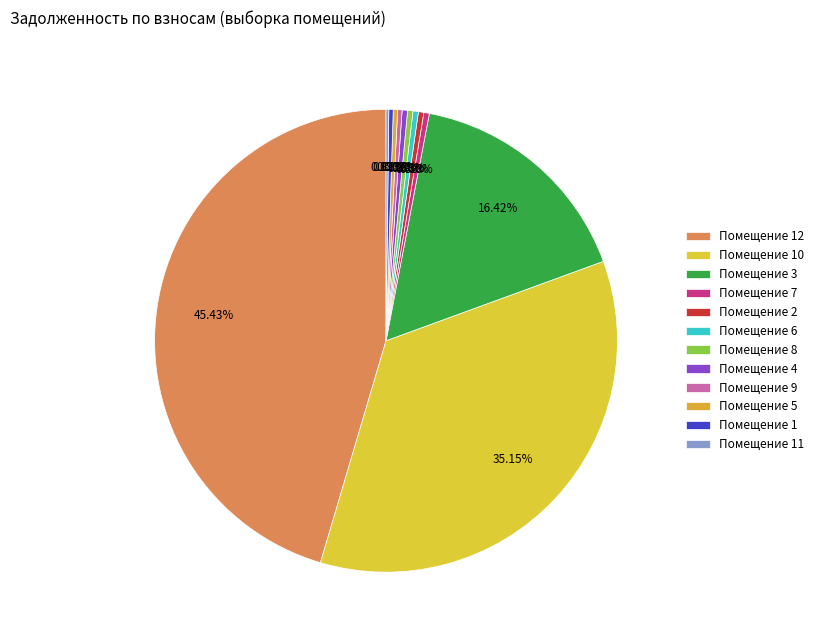

Which category has the biggest portion of the pie?

12